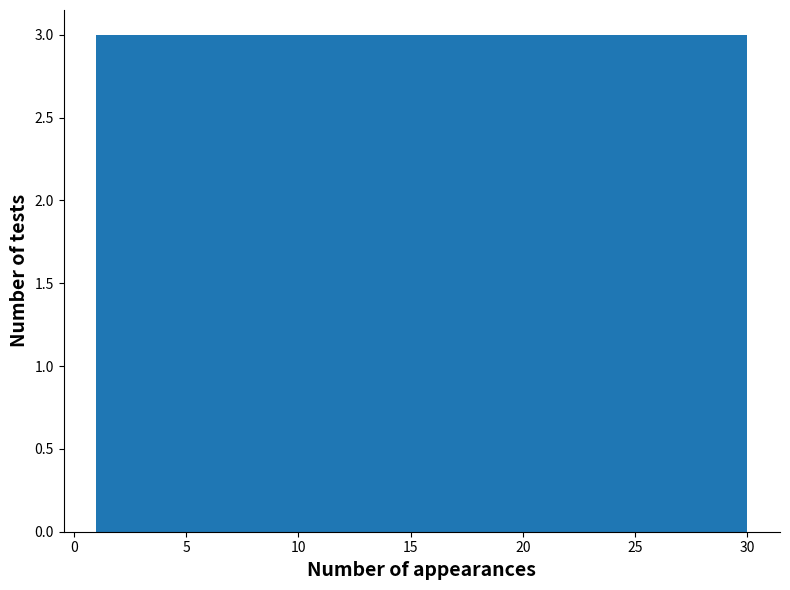

How tall is the bar that spans 15.5 to 18.4 on the x-axis? Neither the bar edges nor the heights are printed on the chart, so give them approximately, as read against the axes.

3